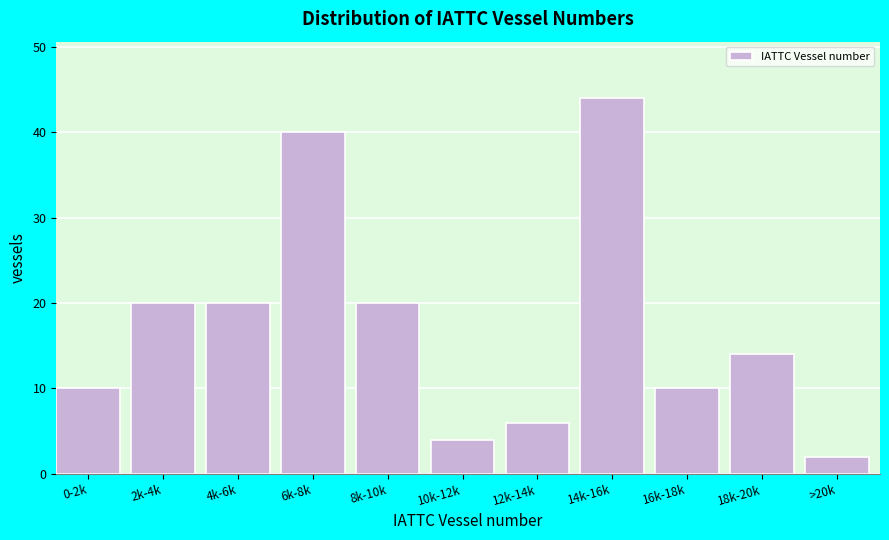

Reading left to right, list all the values displayed in this chart.

10	20	20	40	20	4	6	44	10	14	2